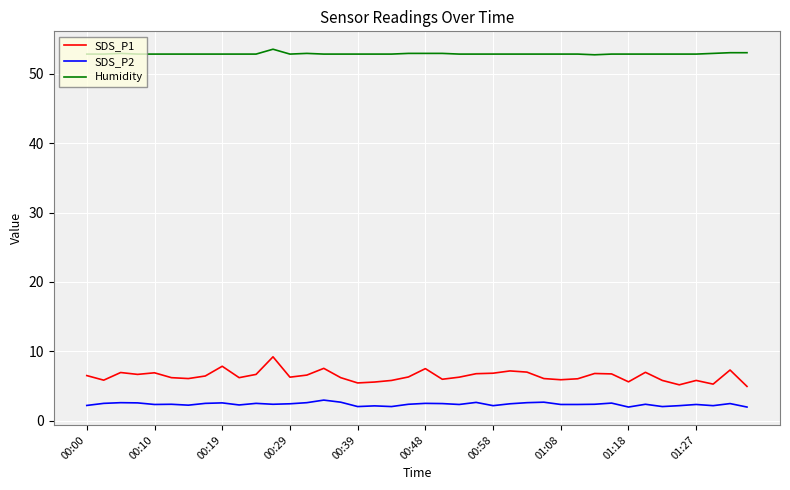

Which series has the largest total across all categories?

Humidity